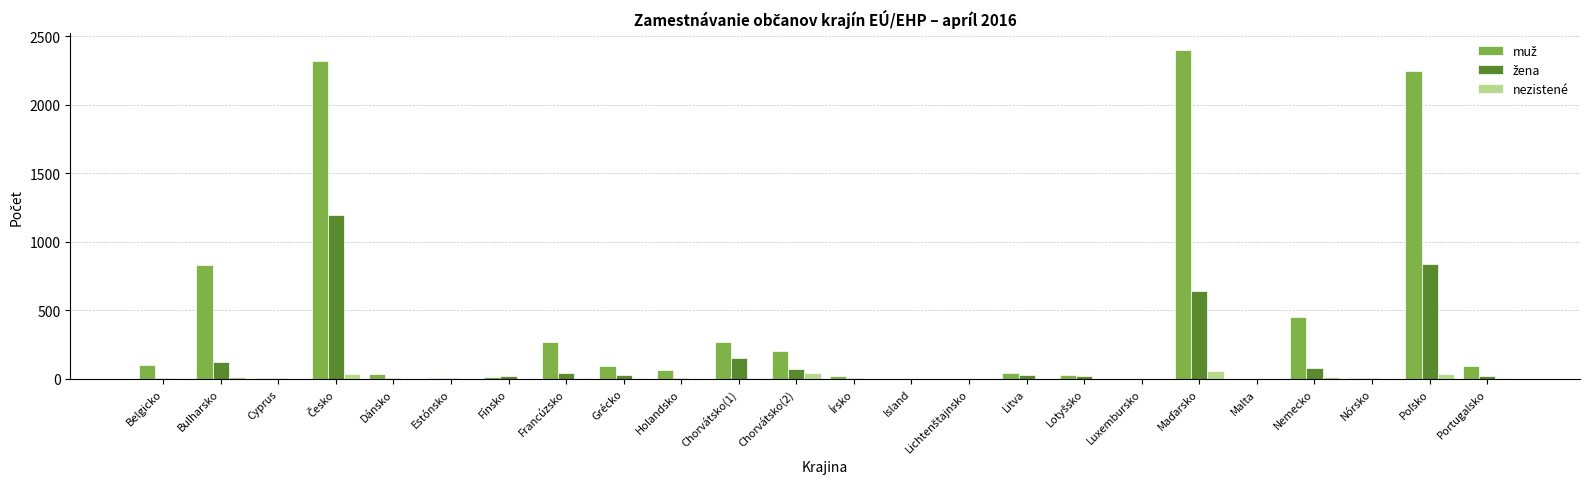

The nezistené series shows 0 at Luxembursko. True or false?

True